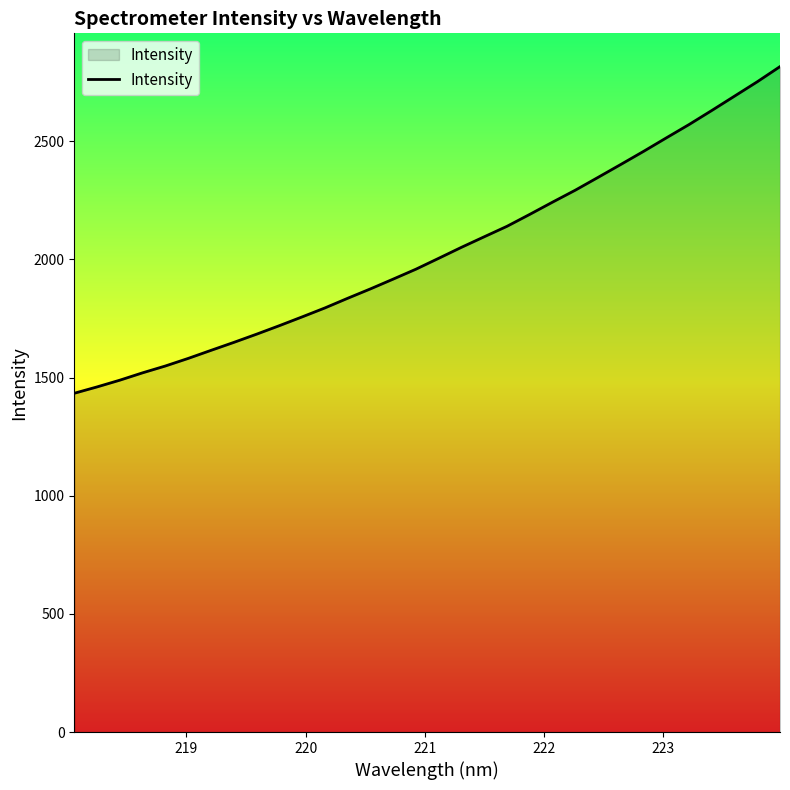

What is the minimum value shown in the chart?

1433.8